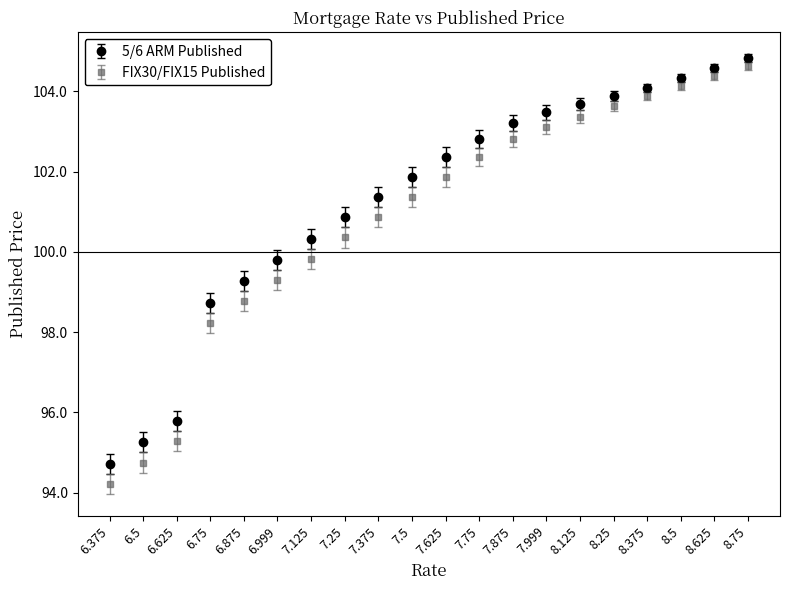

What is the difference between the highest and lowest values at 7.875?

0.4